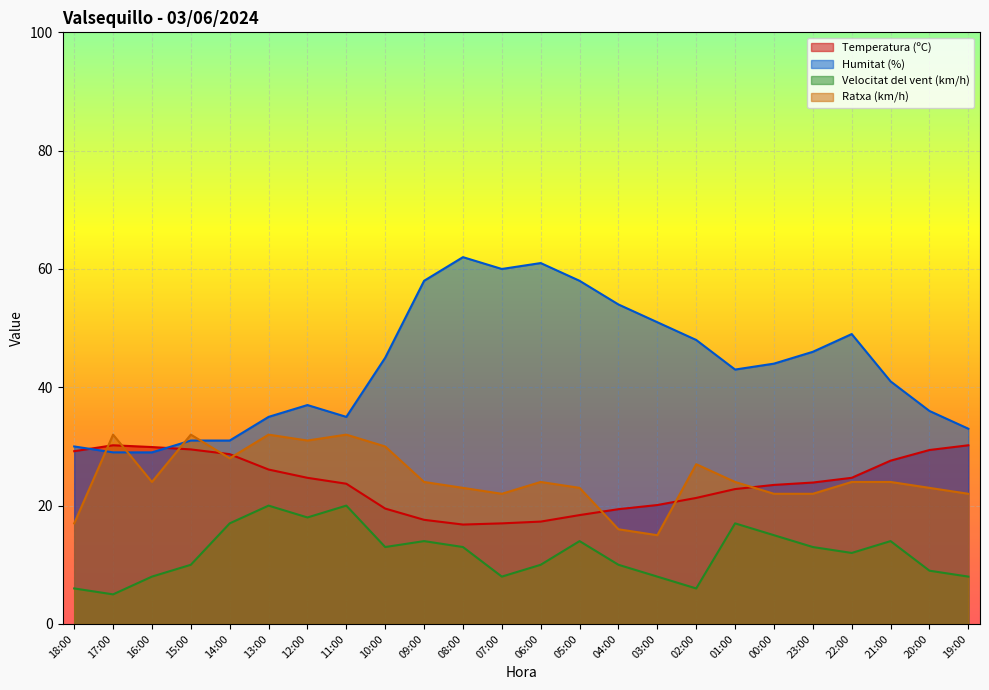

Reading left to right, what are all the values shown in this chart?

Temperatura (ºC): 29.2	30.2	29.9	29.5	28.7	26.1	24.7	23.7	19.5	17.6	16.8	17.0	17.3	18.4	19.4	20.1	21.3	22.8	23.5	23.9	24.7	27.6	29.4	30.2
Humitat (%): 30.0	29.0	29.0	31.0	31.0	35.0	37.0	35.0	45.0	58.0	62.0	60.0	61.0	58.0	54.0	51.0	48.0	43.0	44.0	46.0	49.0	41.0	36.0	33.0
Velocitat del vent (km/h): 6.0	5.0	8.0	10.0	17.0	20.0	18.0	20.0	13.0	14.0	13.0	8.0	10.0	14.0	10.0	8.0	6.0	17.0	15.0	13.0	12.0	14.0	9.0	8.0
Ratxa (km/h): 17.0	32.0	24.0	32.0	28.0	32.0	31.0	32.0	30.0	24.0	23.0	22.0	24.0	23.0	16.0	15.0	27.0	24.0	22.0	22.0	24.0	24.0	23.0	22.0